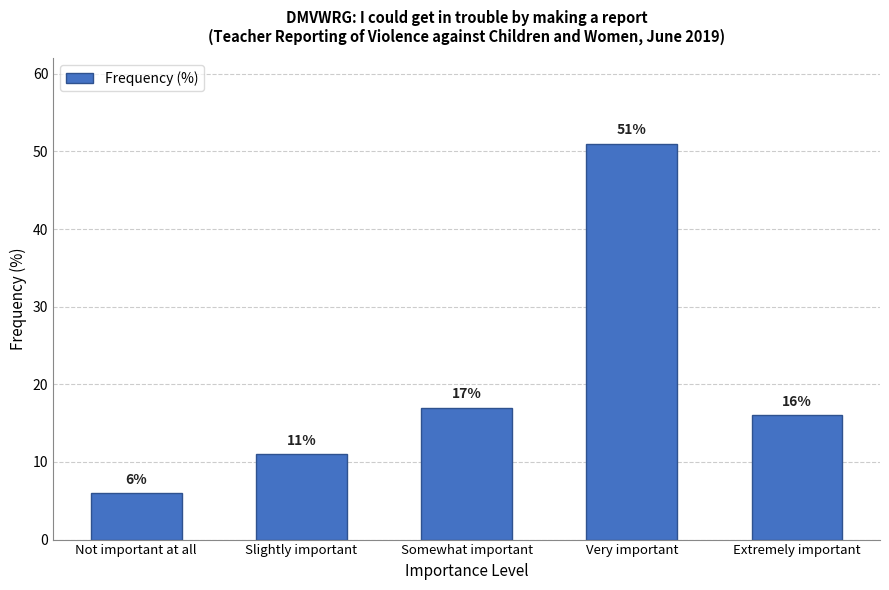

Reading left to right, transcribe all the data shown in this chart.

Not important at all=6	Slightly important=11	Somewhat important=17	Very important=51	Extremely important=16